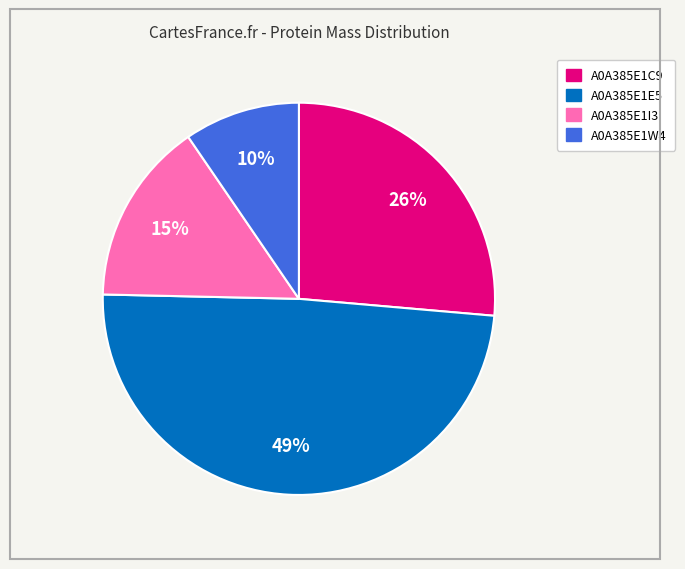

Rank the categories by value from highest to lowest.

A0A385E1E5, A0A385E1C9, A0A385E1I3, A0A385E1W4